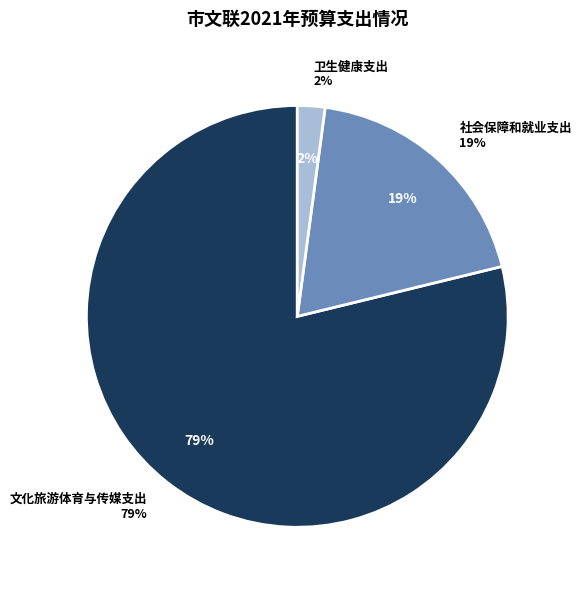

What percentage is NOT represented by 卫生健康支出?

97.9%